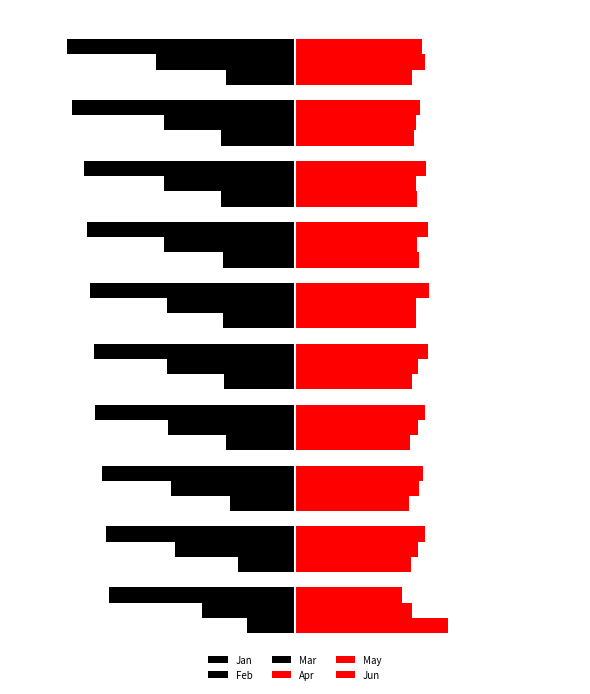

Which series has the largest range (max minus min)?

Feb